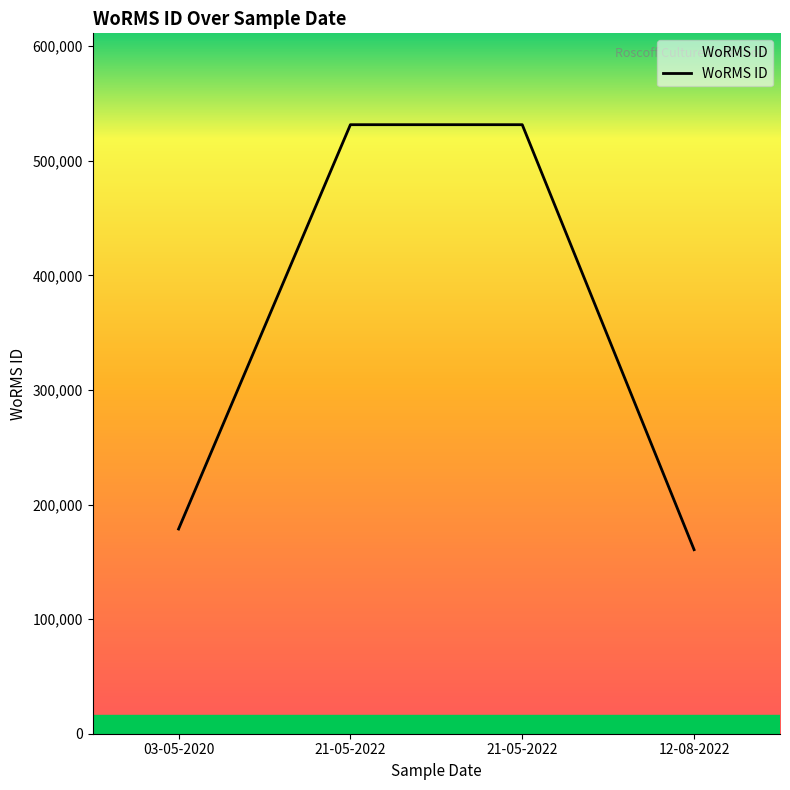

What is the difference between the maximum and minimum values?

370846